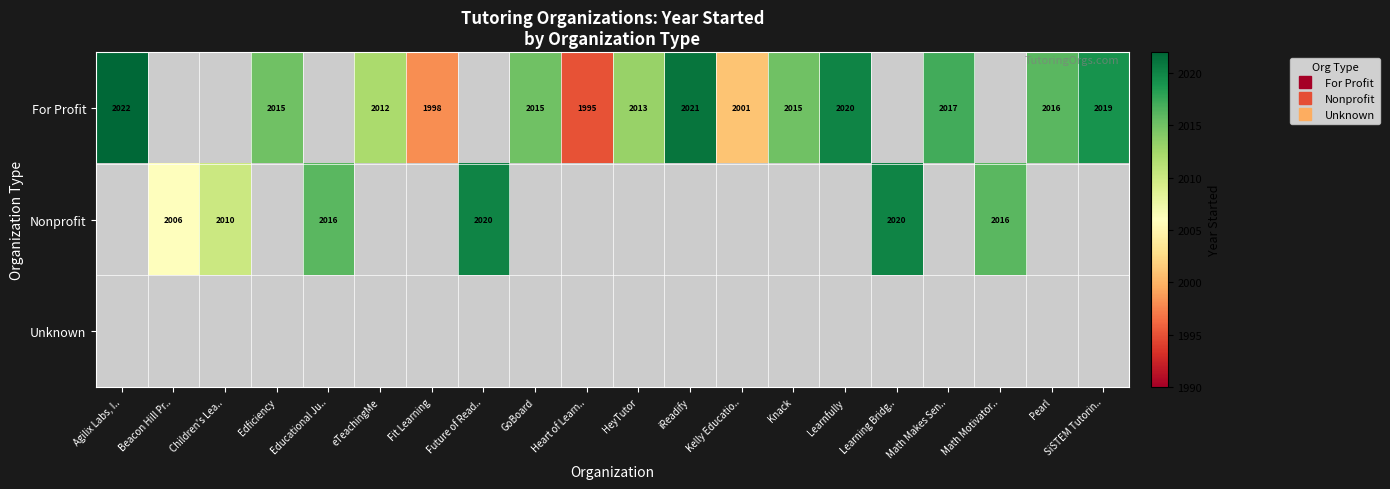

How many data points does each series have?

20